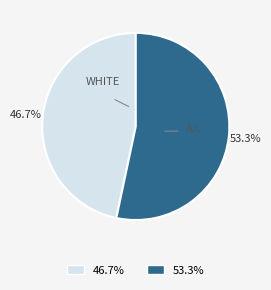

Does any single category account for the majority?

Yes